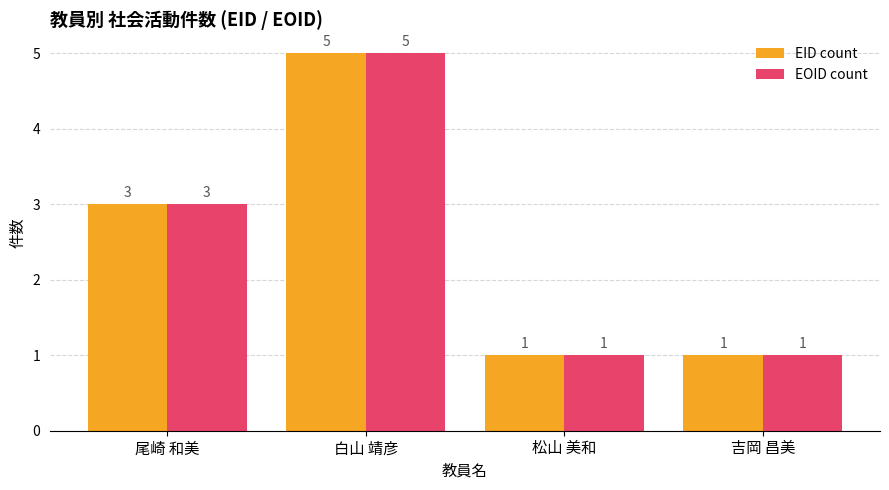

Does the chart contain any negative values?

No